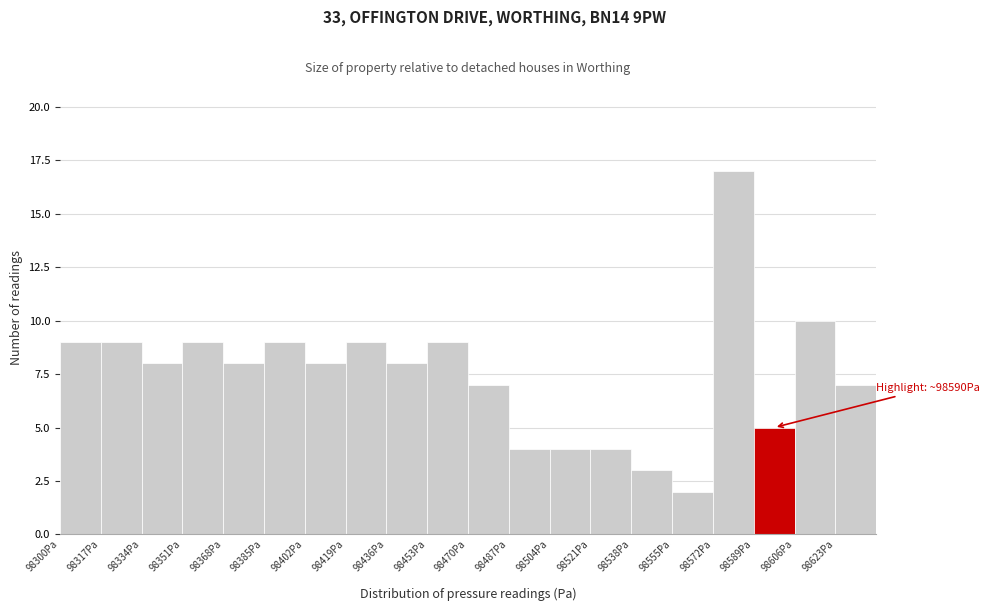

Which range on the x-axis has the tallest bar?

98572 to 98590